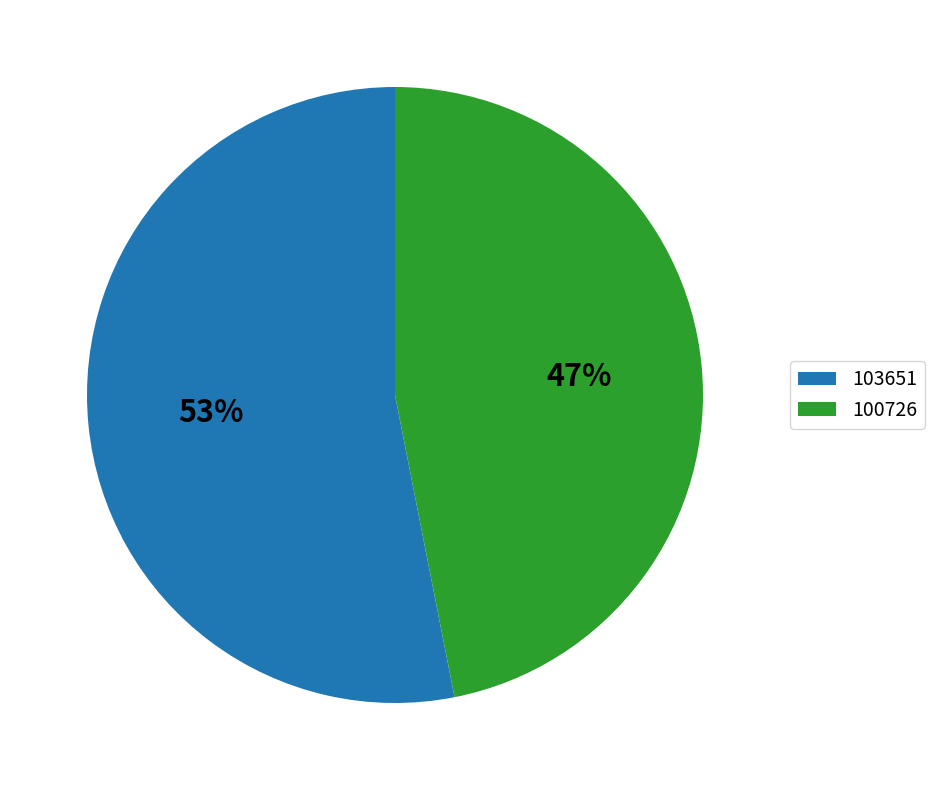

To the nearest percent, what is the difference between the 103651 and 100726 slice percentages?

6%